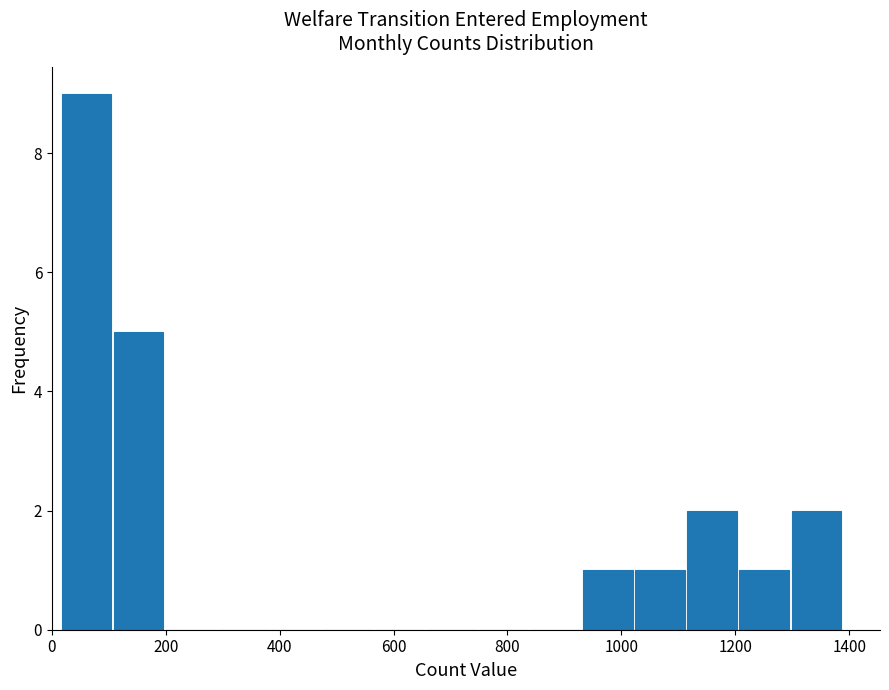

Reading left to right, list every bar in this chart as the range it spans on the x-axis followed by its height. Neither the bar edges nor the heights are printed on the chart, so give them approximately, as read against the axes.

20 to 100: 9
100 to 200: 5
200 to 280: 0
280 to 380: 0
380 to 480: 0
480 to 560: 0
560 to 660: 0
660 to 740: 0
740 to 840: 0
840 to 940: 0
940 to 1020: 1
1020 to 1120: 1
1120 to 1200: 2
1200 to 1300: 1
1300 to 1380: 2